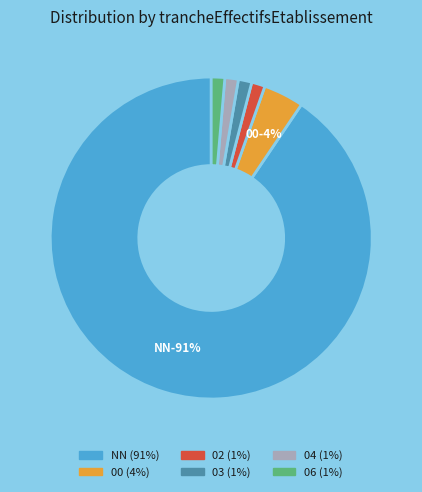

How many segments does this pie chart have?

6